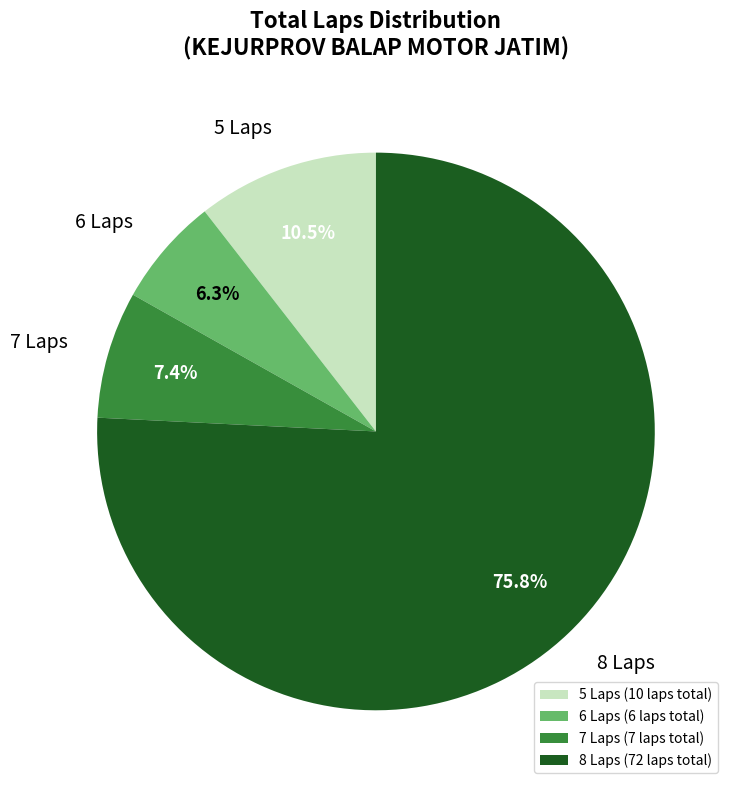

Which slice is the largest?

8 Laps (72 laps total)